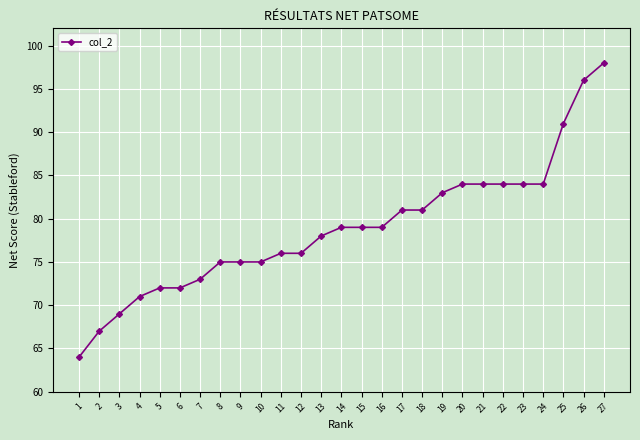

What is the difference between the second highest and minimum values?

32